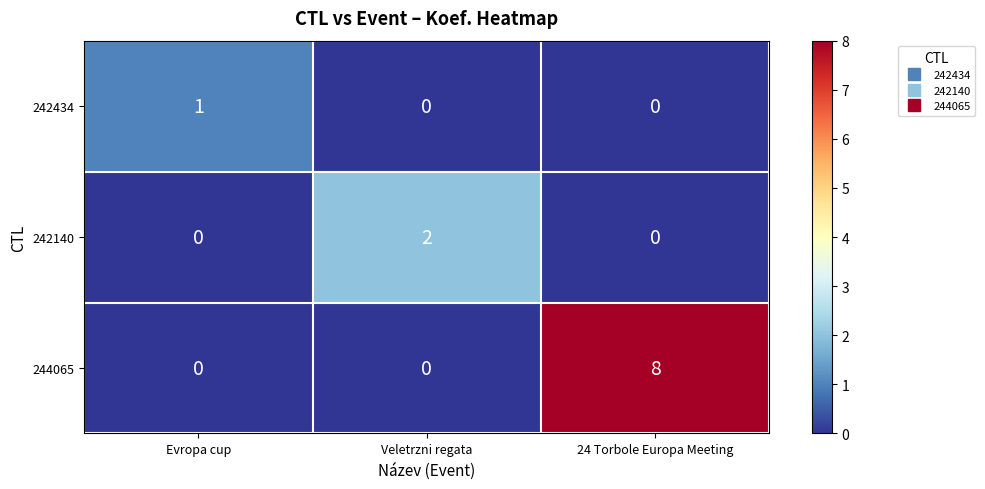

Reading left to right, what are all the values shown in this chart?

242434: Evropa cup=1	Veletrzni regata=0	24 Torbole Europa Meeting=0
242140: Evropa cup=0	Veletrzni regata=2	24 Torbole Europa Meeting=0
244065: Evropa cup=0	Veletrzni regata=0	24 Torbole Europa Meeting=8